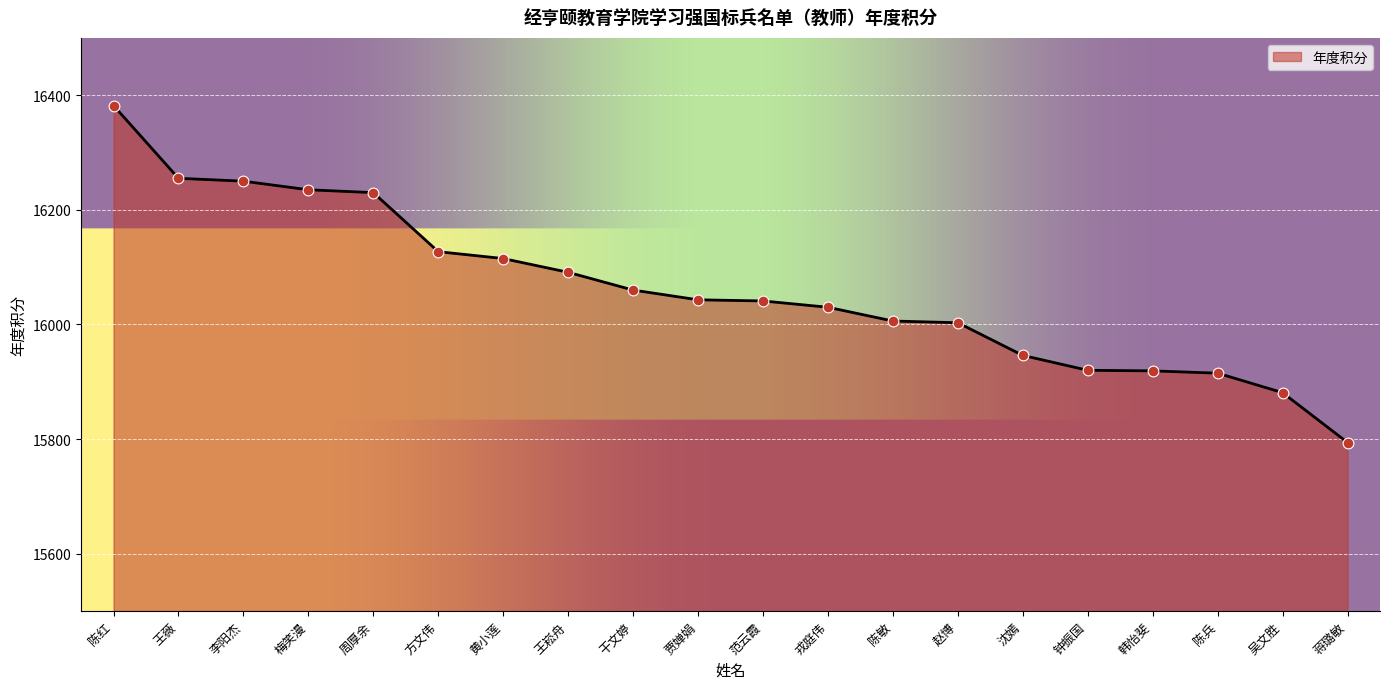

What is the change in value from 李阳杰 to 干文婷?

-190